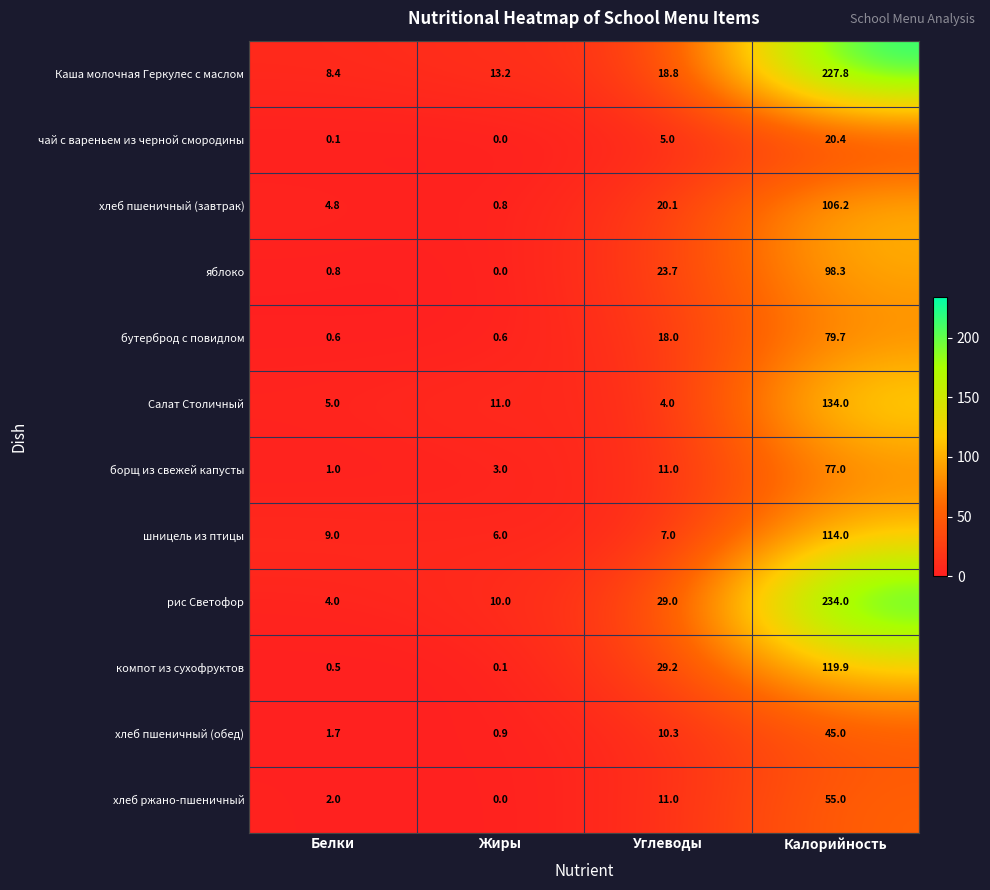

What is the highest value of the Каша молочная Геркулес с маслом series?

227.8